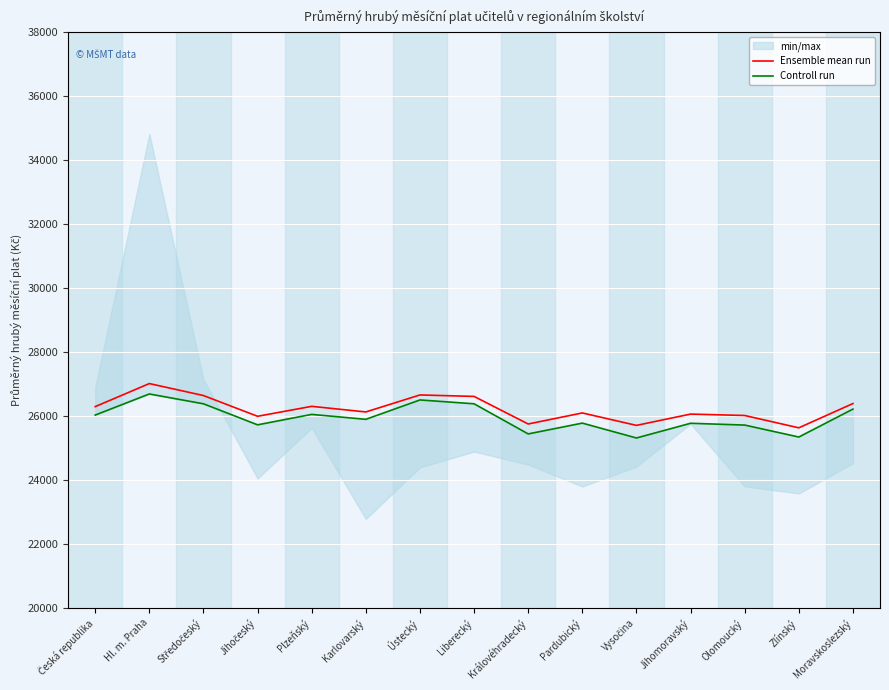

What is the difference between the second highest and second lowest values in the Controll run series?

1159.4